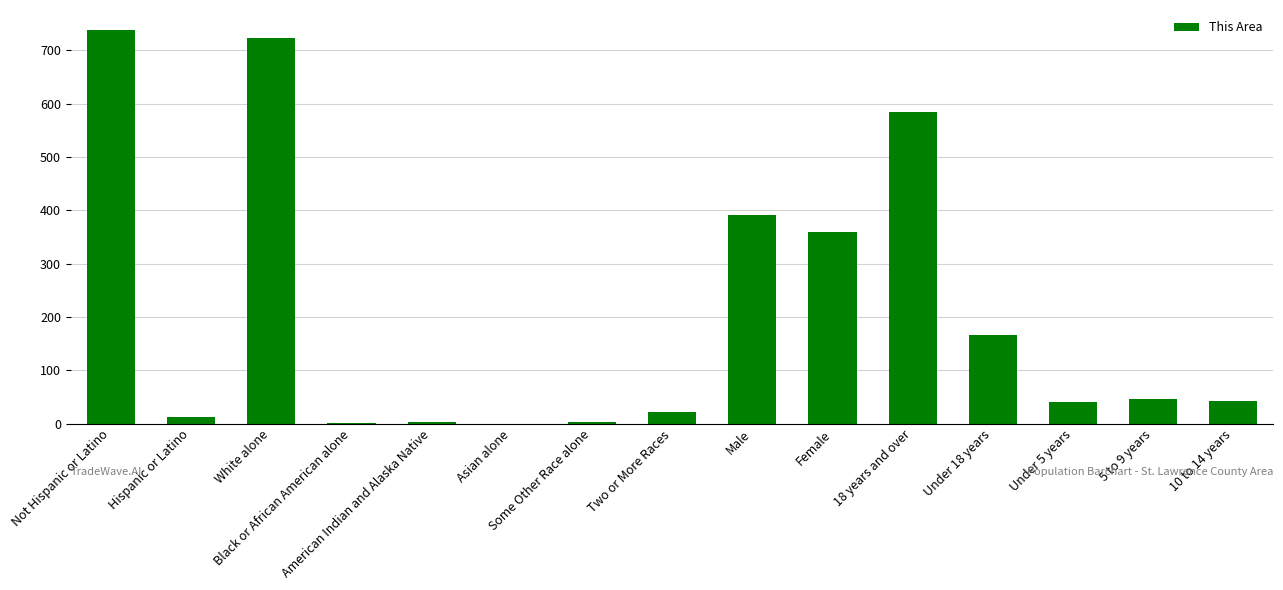

How many distinct data groups are displayed?

1